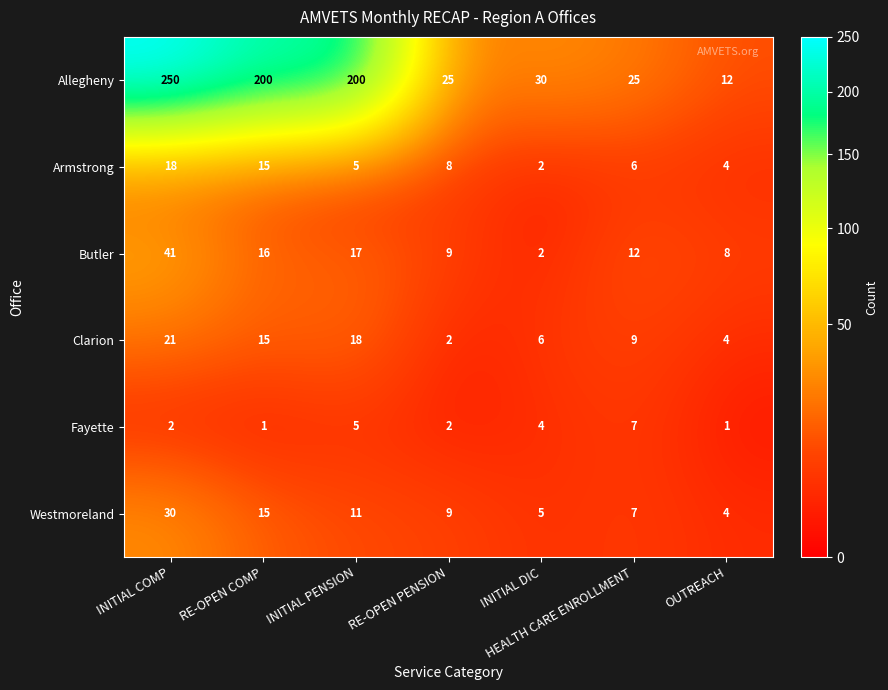

What is the average value of the Fayette series?

3